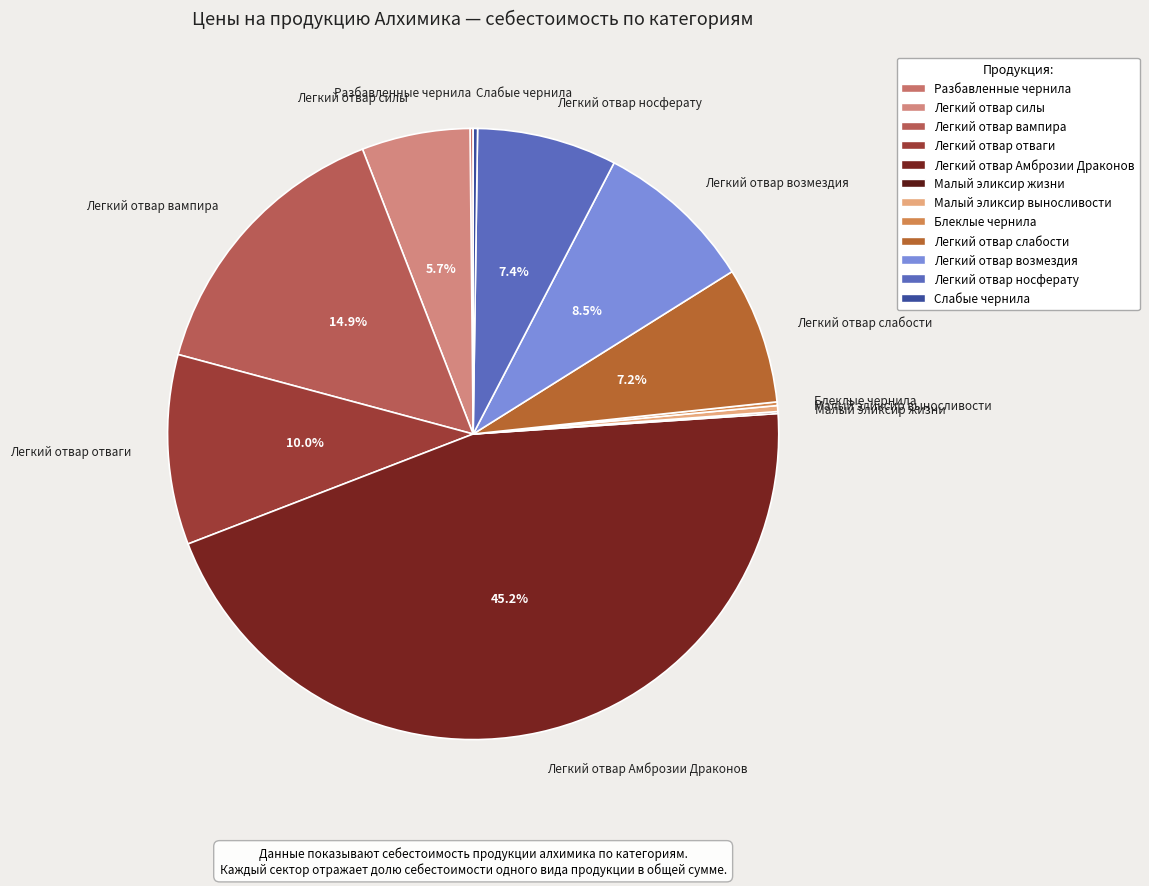

Which category has the biggest portion of the pie?

Легкий отвар Амброзии Драконов